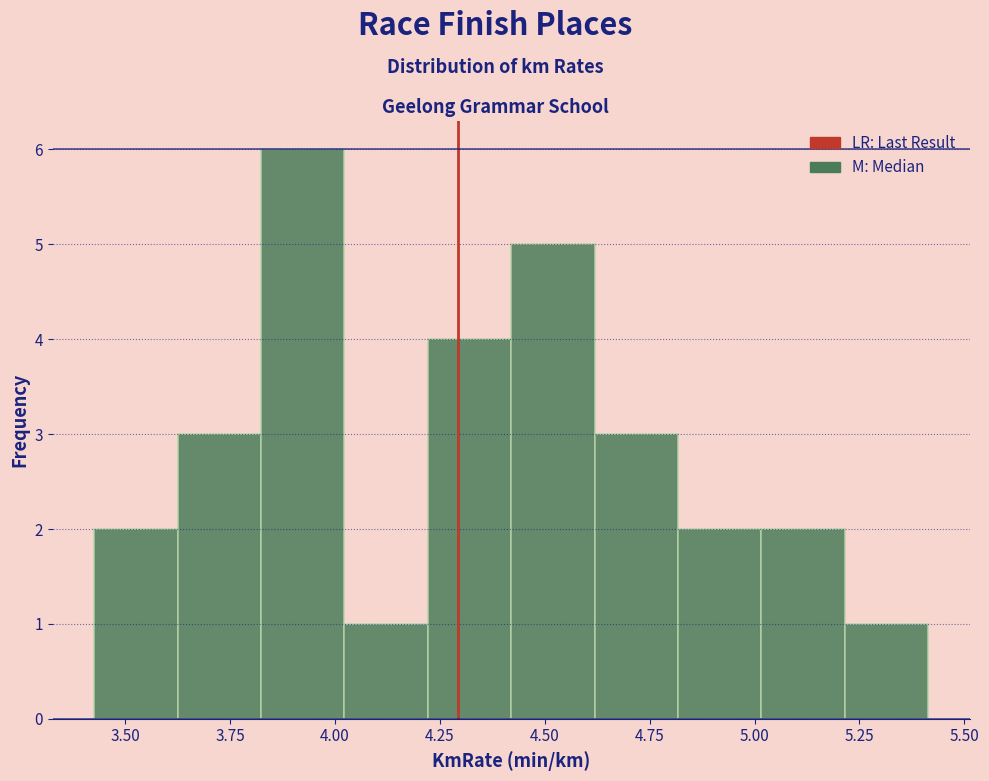

Around what value on the x-axis is the tallest bar? Give the approximate position of its centre, as read against the axis.

3.90